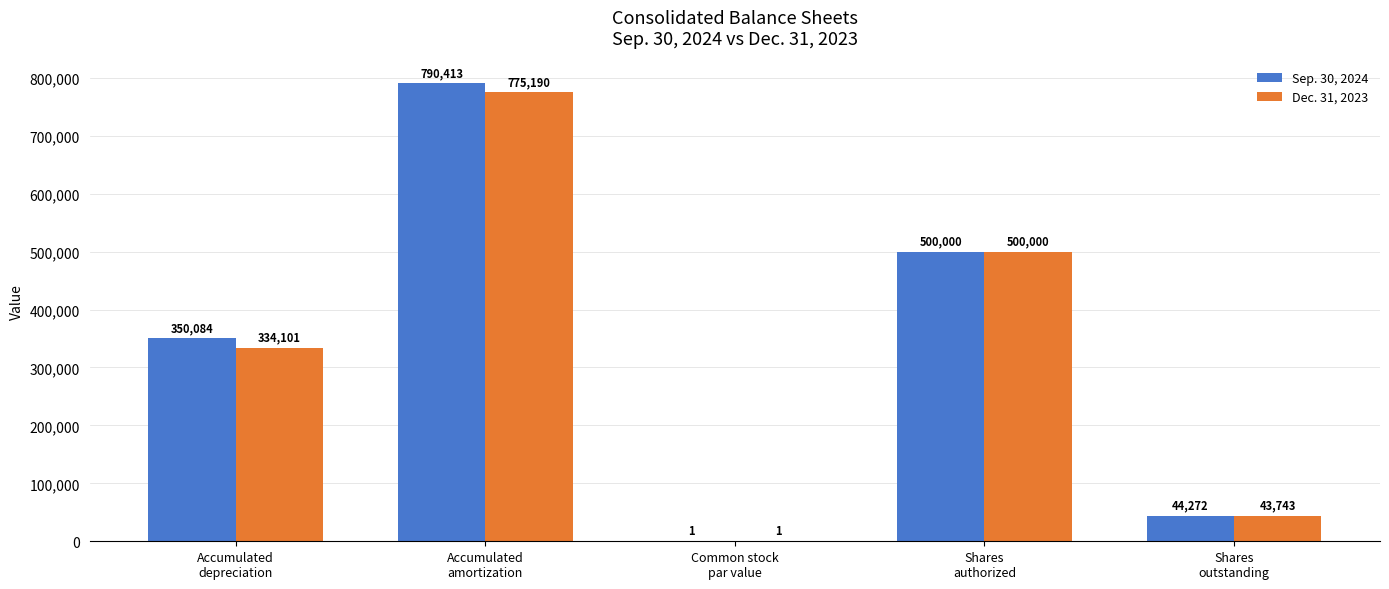

How many groups of bars are there?

5